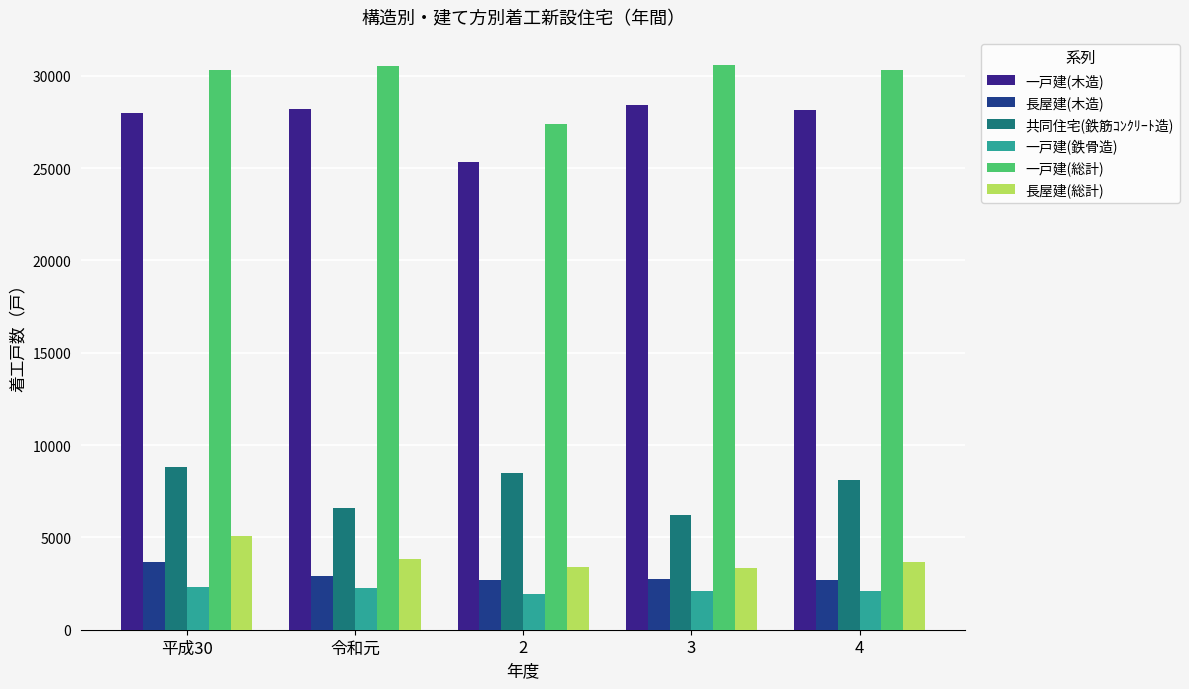

What is the spread (max minus min) of values at 3?

28474